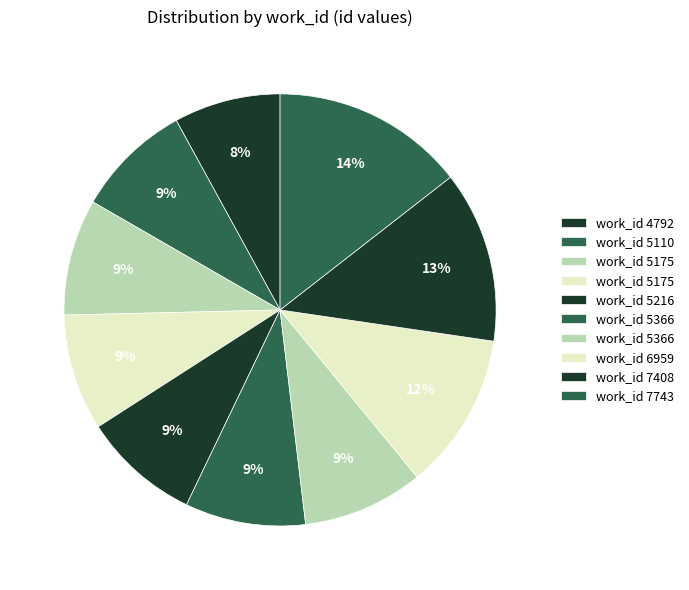

How many segments does this pie chart have?

10